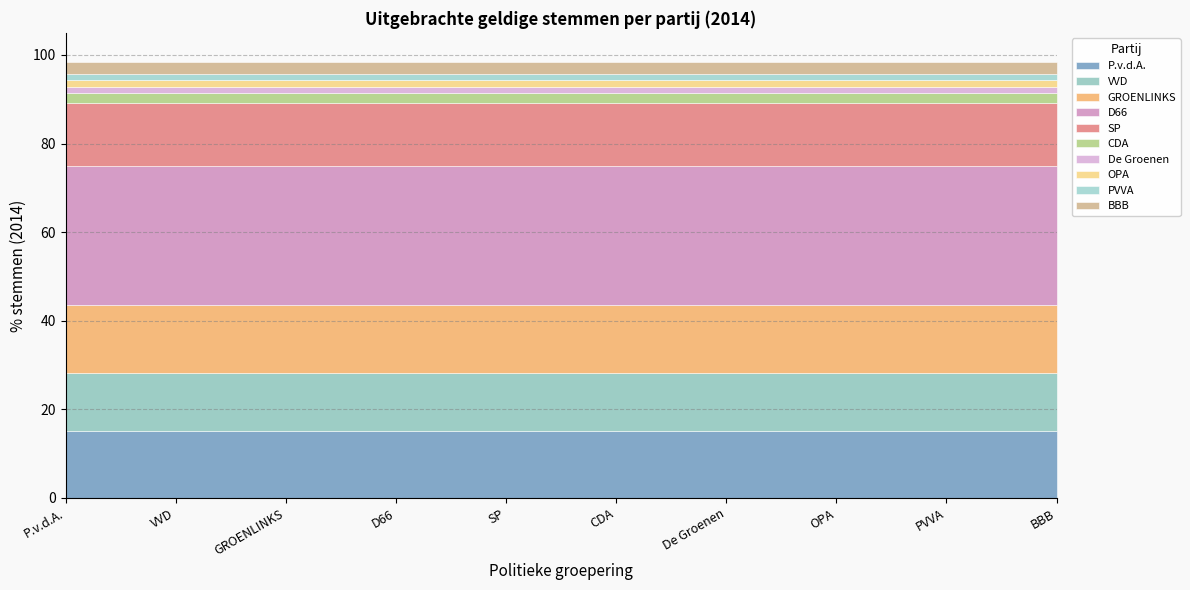

Read the % 2014 value at BBB.

2.8